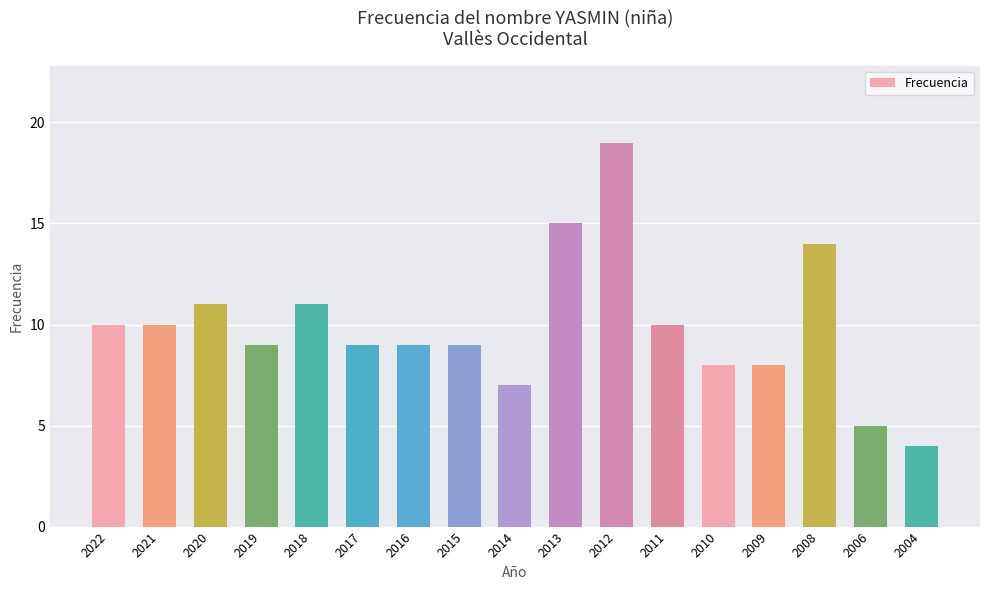

What is the sum of all values?

168